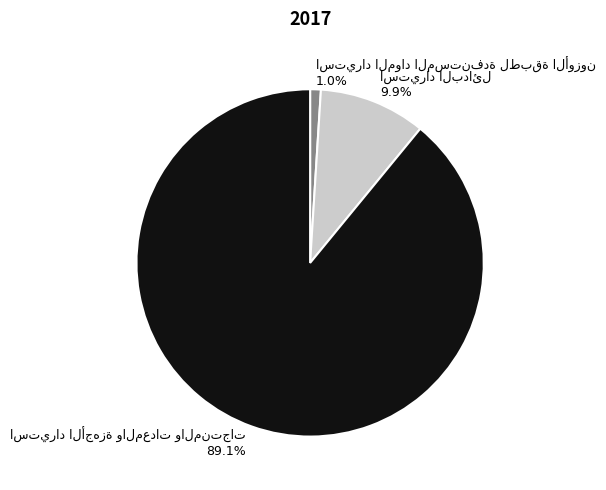

Is there a majority slice in this chart?

Yes